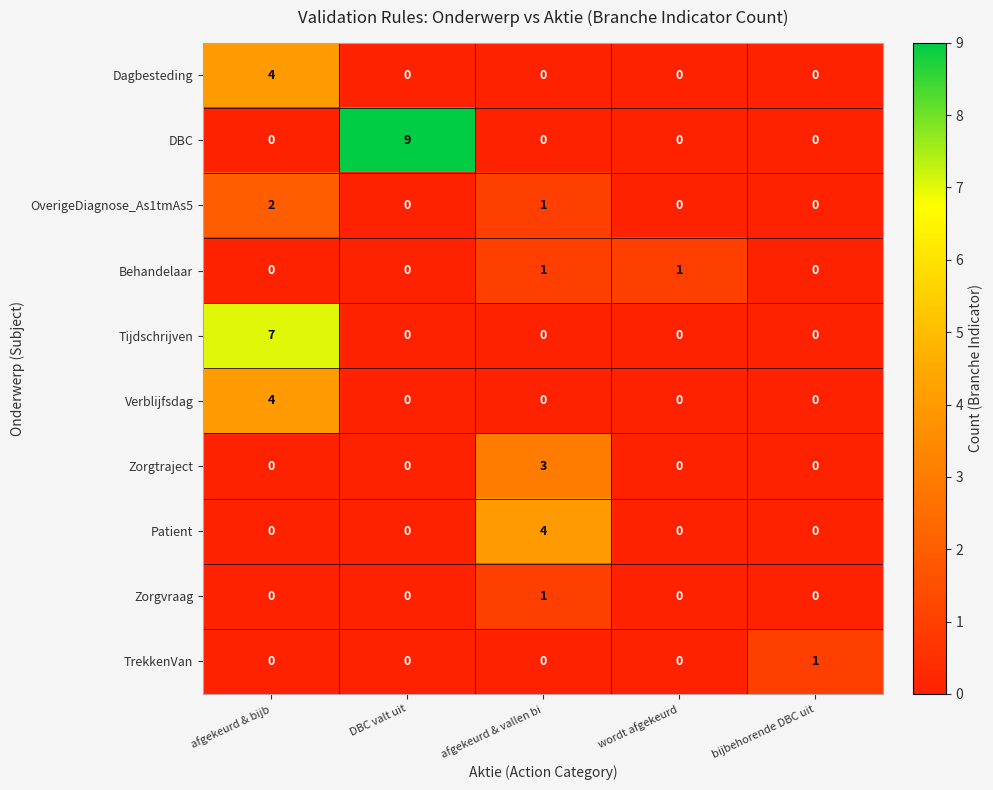

Count the number of categories in the chart.

5